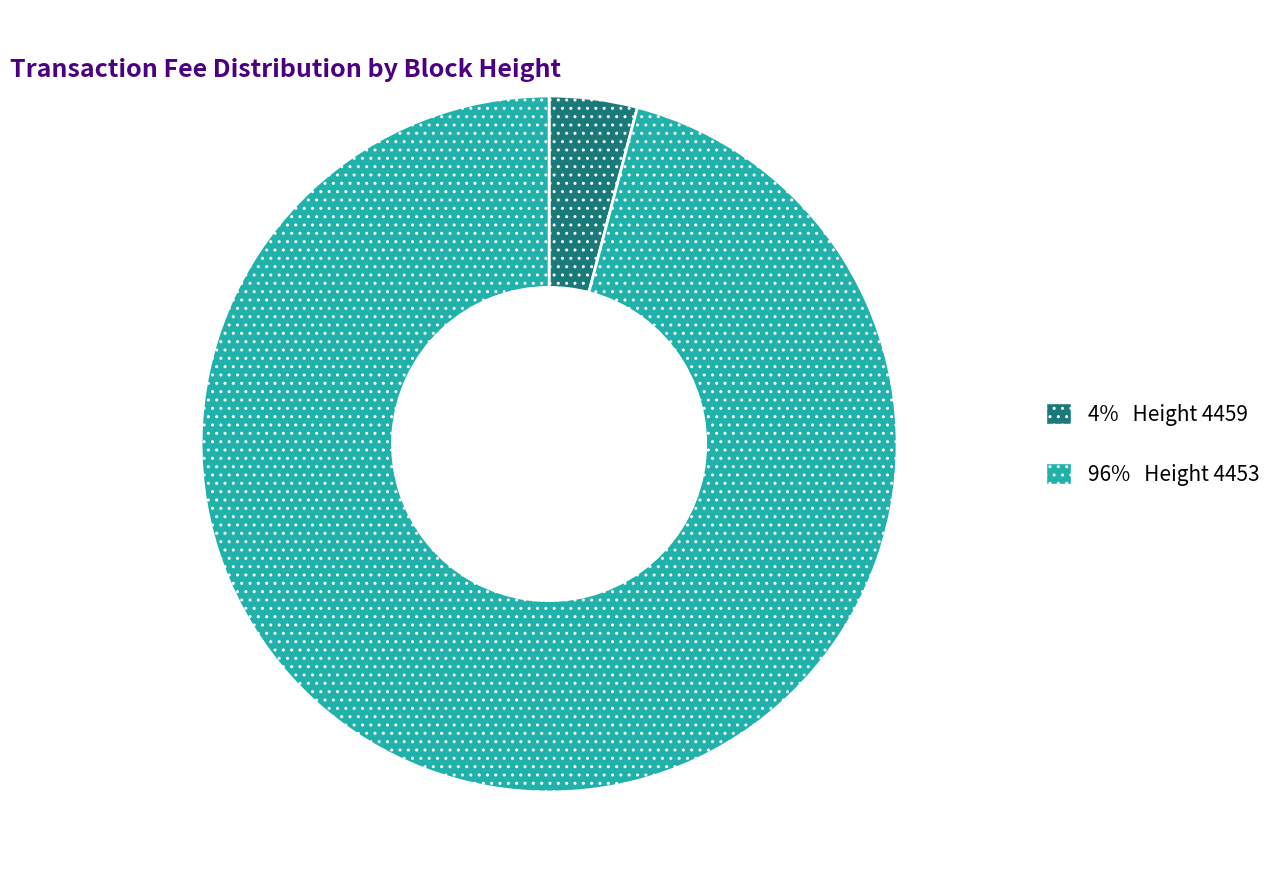

Which slice is the largest?

96% Height 4453